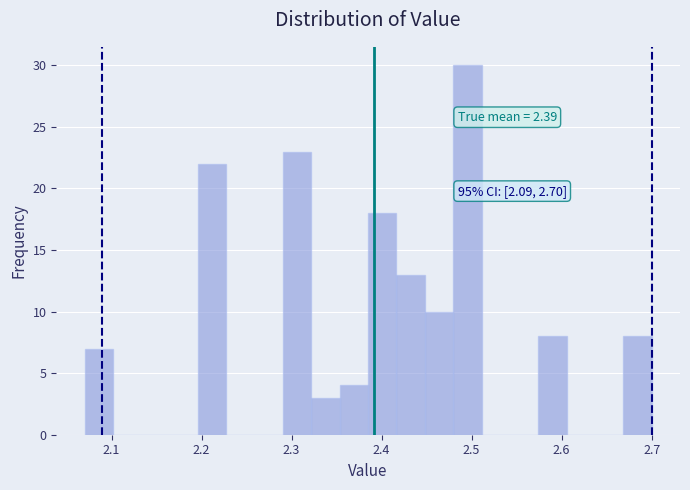

Around what value on the x-axis is the tallest bar? Give the approximate position of its centre, as read against the axis.

2.50